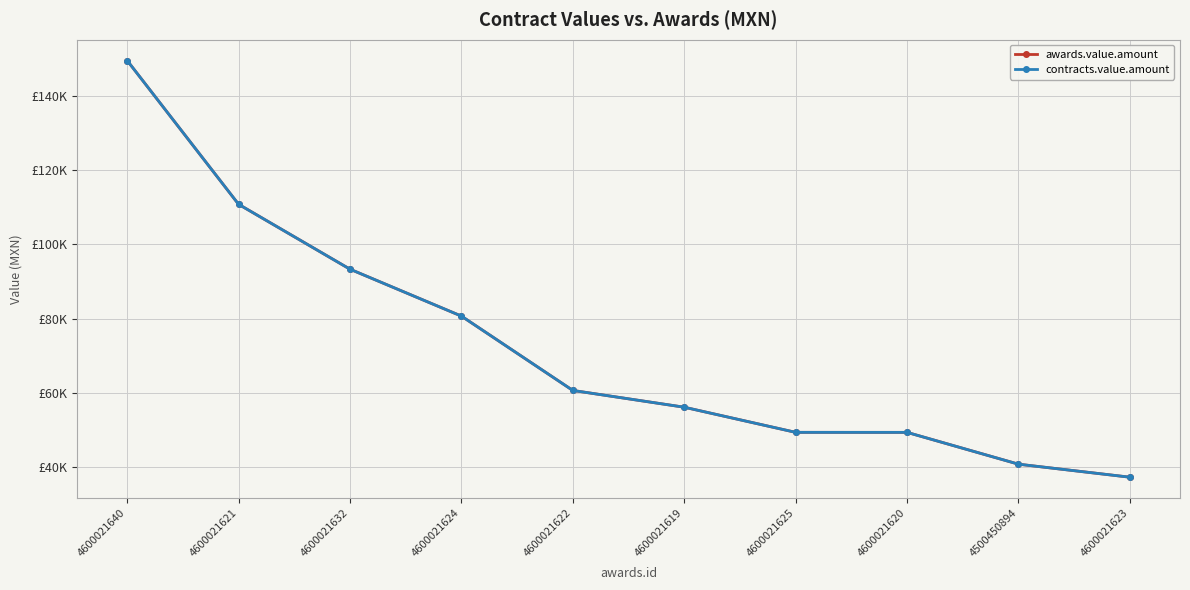

Between 4600021622 and 4600021620, which is larger?

4600021622